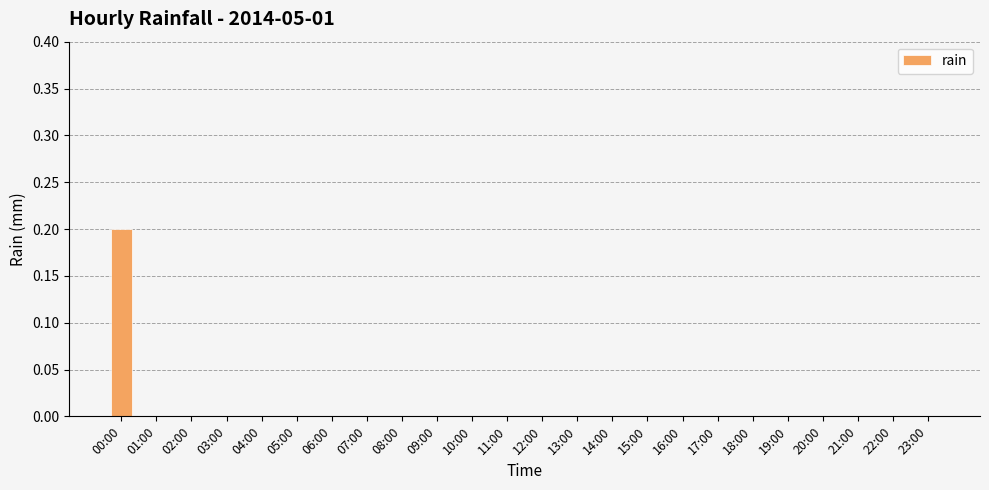

The value at 14:00 is 0.0. True or false?

True